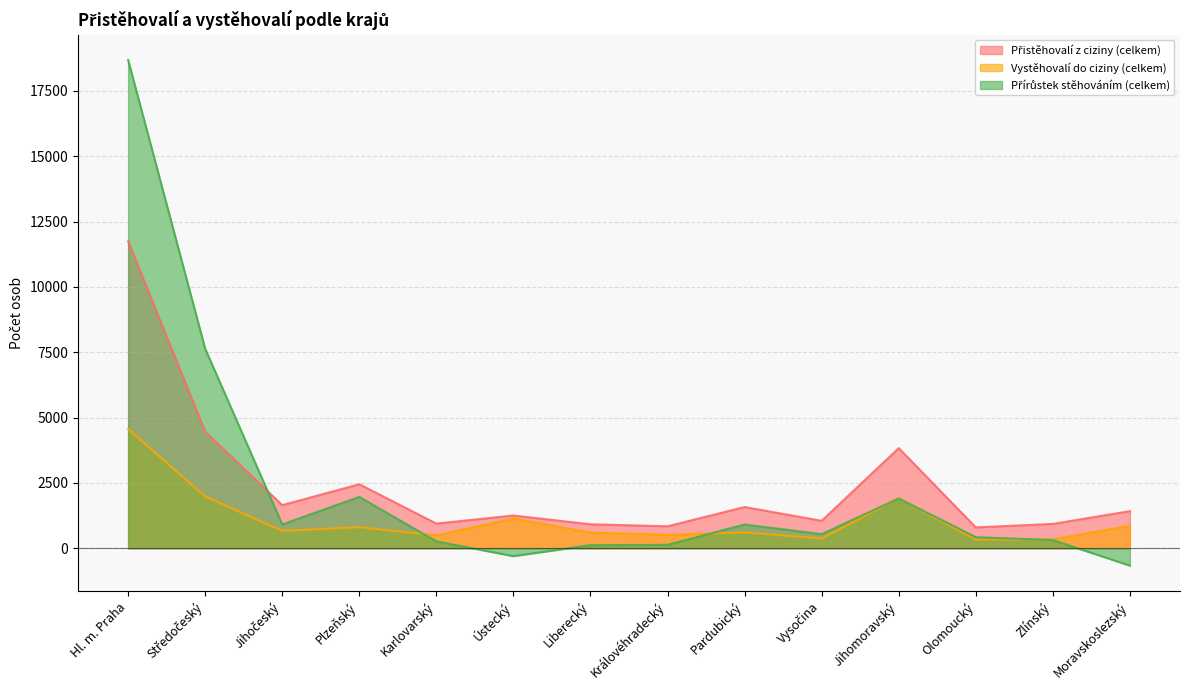

What is the average value of the Přistěhovalí z ciziny (celkem) series?

2418